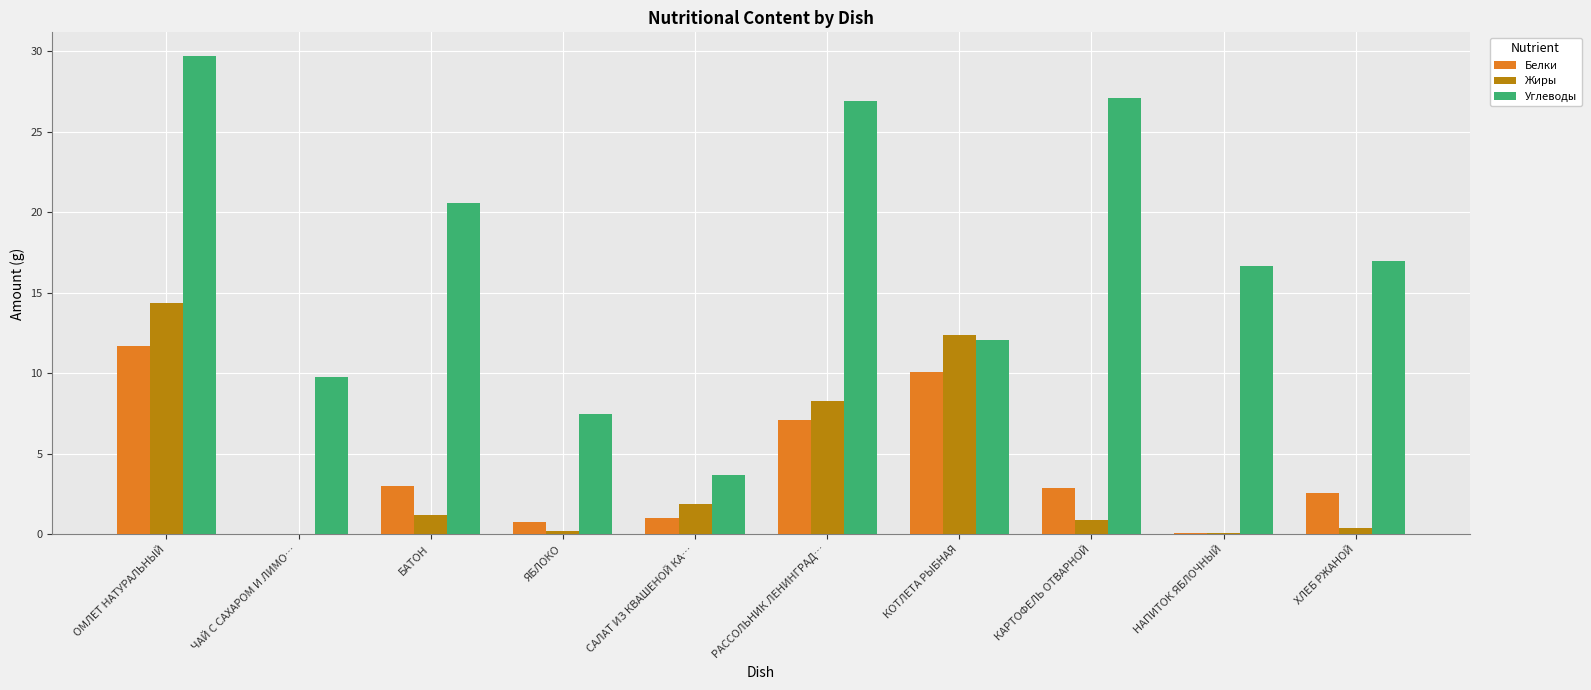

Which series has the largest total across all categories?

Углеводы